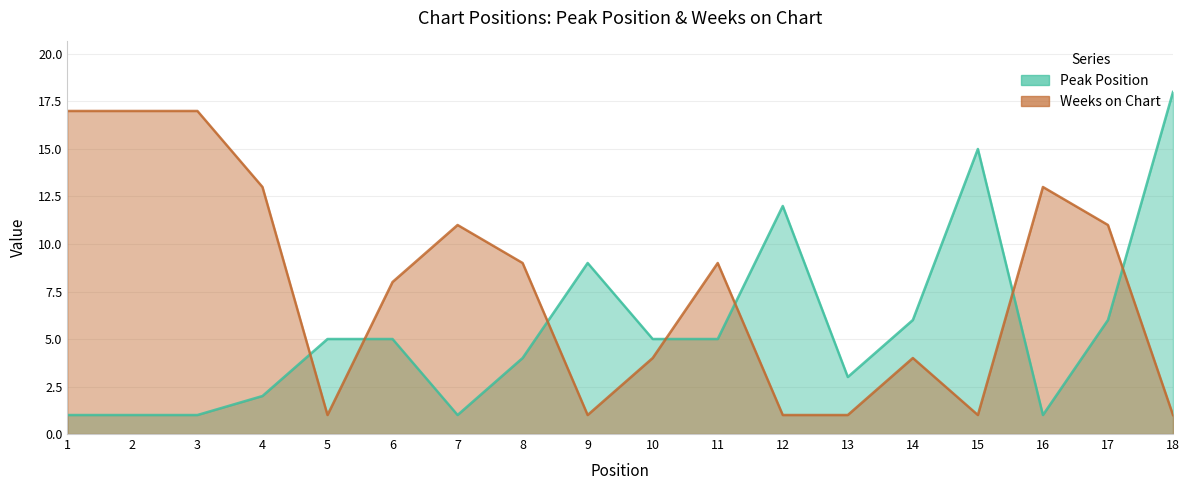

Between which two adjacent categories do Peak Position and Weeks on Chart first intersect?

4 and 5